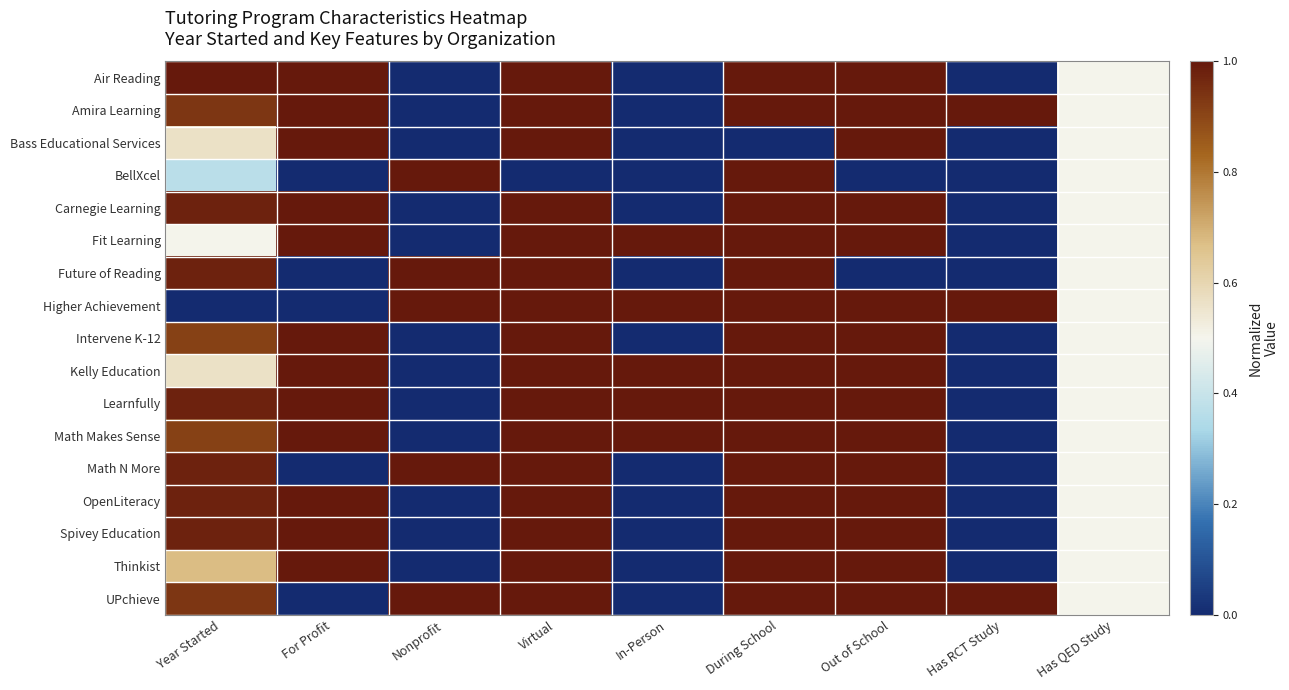

Reading left to right, extract all data points from this chart.

Air Reading: Year Started=1.0	For Profit=1.0	Nonprofit=0.0	Virtual=1.0	In-Person=0.0	During School=1.0	Out of School=1.0	Has RCT Study=0.0	Has QED Study=0.5
Amira Learning: Year Started=0.9	For Profit=1.0	Nonprofit=0.0	Virtual=1.0	In-Person=0.0	During School=1.0	Out of School=1.0	Has RCT Study=1.0	Has QED Study=0.5
Bass Educational Services: Year Started=0.6	For Profit=1.0	Nonprofit=0.0	Virtual=1.0	In-Person=0.0	During School=0.0	Out of School=1.0	Has RCT Study=0.0	Has QED Study=0.5
BellXcel: Year Started=0.4	For Profit=0.0	Nonprofit=1.0	Virtual=0.0	In-Person=0.0	During School=1.0	Out of School=0.0	Has RCT Study=0.0	Has QED Study=0.5
Carnegie Learning: Year Started=1.0	For Profit=1.0	Nonprofit=0.0	Virtual=1.0	In-Person=0.0	During School=1.0	Out of School=1.0	Has RCT Study=0.0	Has QED Study=0.5
Fit Learning: Year Started=0.5	For Profit=1.0	Nonprofit=0.0	Virtual=1.0	In-Person=1.0	During School=1.0	Out of School=1.0	Has RCT Study=0.0	Has QED Study=0.5
Future of Reading: Year Started=1.0	For Profit=0.0	Nonprofit=1.0	Virtual=1.0	In-Person=0.0	During School=1.0	Out of School=0.0	Has RCT Study=0.0	Has QED Study=0.5
Higher Achievement: Year Started=0.0	For Profit=0.0	Nonprofit=1.0	Virtual=1.0	In-Person=1.0	During School=1.0	Out of School=1.0	Has RCT Study=1.0	Has QED Study=0.5
Intervene K-12: Year Started=0.9	For Profit=1.0	Nonprofit=0.0	Virtual=1.0	In-Person=0.0	During School=1.0	Out of School=1.0	Has RCT Study=0.0	Has QED Study=0.5
Kelly Education: Year Started=0.6	For Profit=1.0	Nonprofit=0.0	Virtual=1.0	In-Person=1.0	During School=1.0	Out of School=1.0	Has RCT Study=0.0	Has QED Study=0.5
Learnfully: Year Started=1.0	For Profit=1.0	Nonprofit=0.0	Virtual=1.0	In-Person=1.0	During School=1.0	Out of School=1.0	Has RCT Study=0.0	Has QED Study=0.5
Math Makes Sense: Year Started=0.9	For Profit=1.0	Nonprofit=0.0	Virtual=1.0	In-Person=1.0	During School=1.0	Out of School=1.0	Has RCT Study=0.0	Has QED Study=0.5
Math N More: Year Started=1.0	For Profit=0.0	Nonprofit=1.0	Virtual=1.0	In-Person=0.0	During School=1.0	Out of School=1.0	Has RCT Study=0.0	Has QED Study=0.5
OpenLiteracy: Year Started=1.0	For Profit=1.0	Nonprofit=0.0	Virtual=1.0	In-Person=0.0	During School=1.0	Out of School=1.0	Has RCT Study=0.0	Has QED Study=0.5
Spivey Education: Year Started=1.0	For Profit=1.0	Nonprofit=0.0	Virtual=1.0	In-Person=0.0	During School=1.0	Out of School=1.0	Has RCT Study=0.0	Has QED Study=0.5
Thinkist: Year Started=0.7	For Profit=1.0	Nonprofit=0.0	Virtual=1.0	In-Person=0.0	During School=1.0	Out of School=1.0	Has RCT Study=0.0	Has QED Study=0.5
UPchieve: Year Started=0.9	For Profit=0.0	Nonprofit=1.0	Virtual=1.0	In-Person=0.0	During School=1.0	Out of School=1.0	Has RCT Study=1.0	Has QED Study=0.5